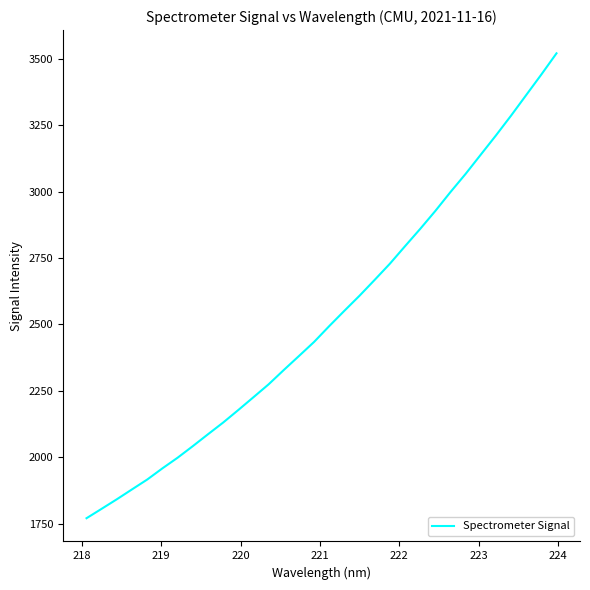

Does the chart have visible grid lines?

No